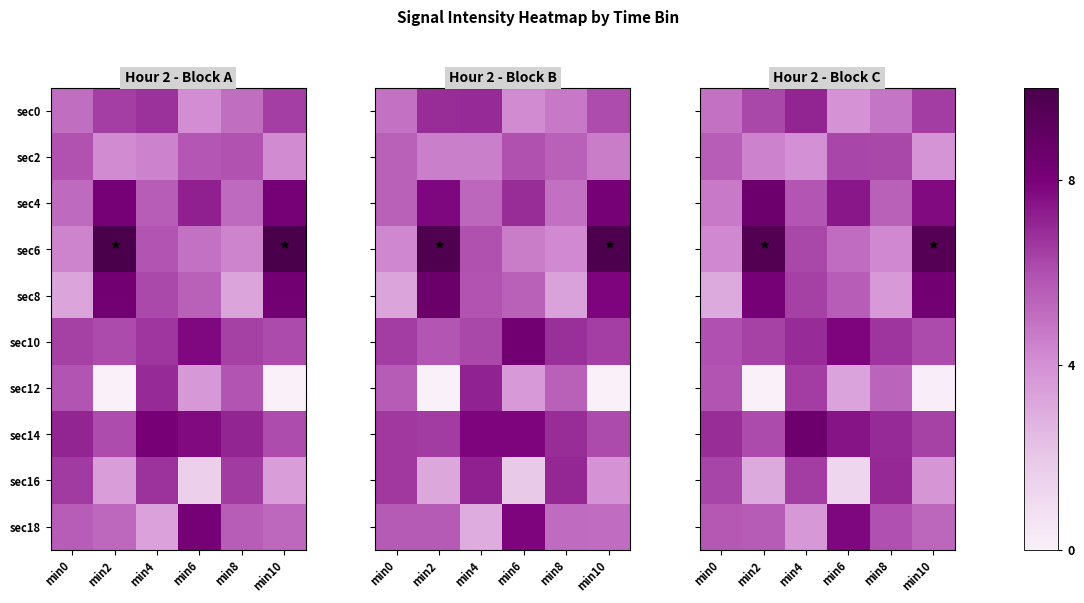

Rank the categories by sec6 value from highest to lowest.

min2, min10, min4, min6, min0, min8